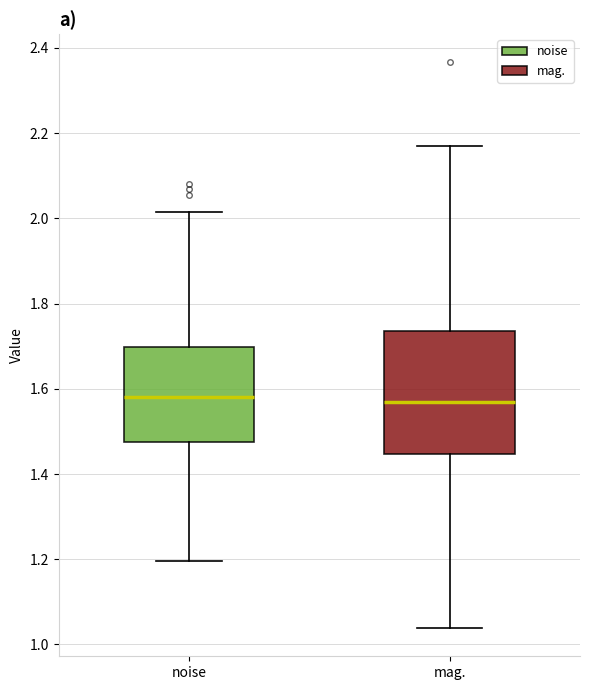

Reading left to right, read every box against the y-axis: the position of its median line, the range the box covers, and the ends of its whiskers. The values are not printed on the chart, so give them approximately, as read against the axis.

noise: median 1.58, box 1.48 to 1.70, whiskers 1.20 to 2.02
mag.: median 1.56, box 1.44 to 1.74, whiskers 1.04 to 2.18